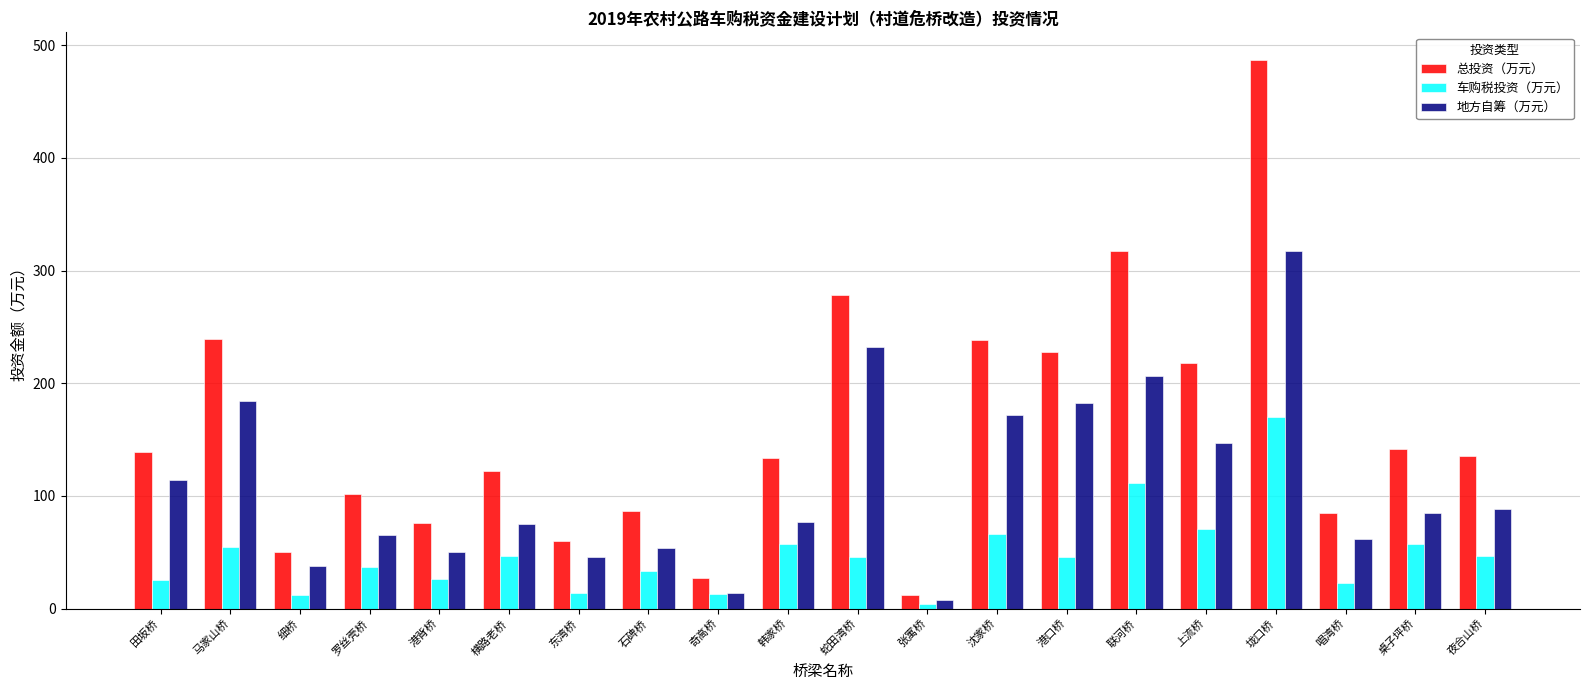

What is the difference between the maximum and minimum values in the 车购税投资（万元） series?

166